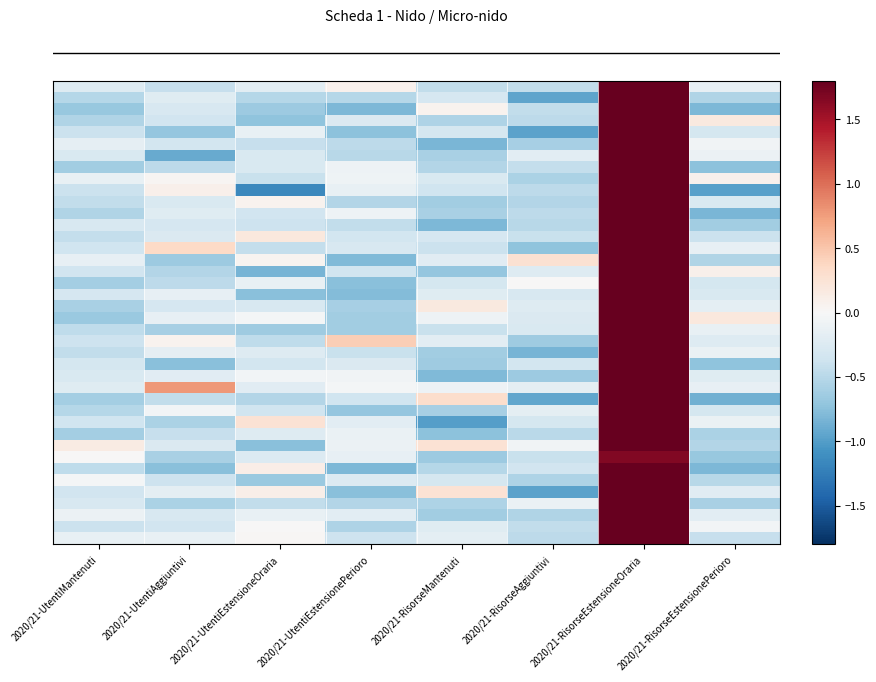

Between 2020/21-UtentiEstensionePerioro and 2020/21-RisorseEstensioneOraria, which is larger?

2020/21-RisorseEstensioneOraria